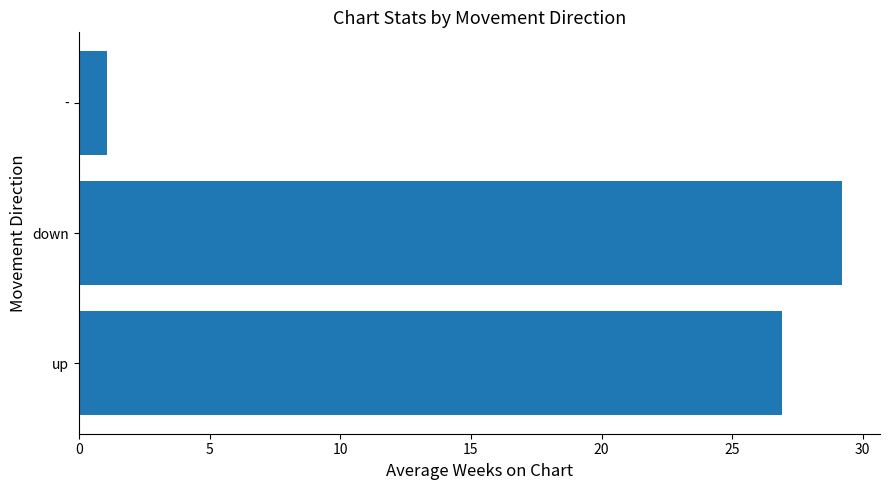

Which category has the lowest value across all series?

-